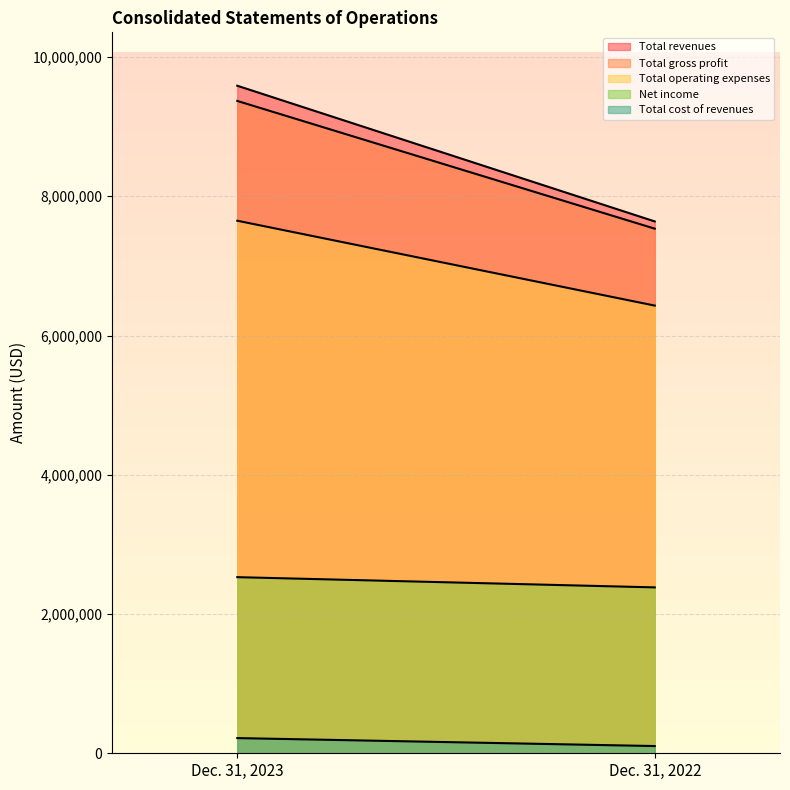

What is the difference between the highest and lowest values at Dec. 31, 2022?

7534668